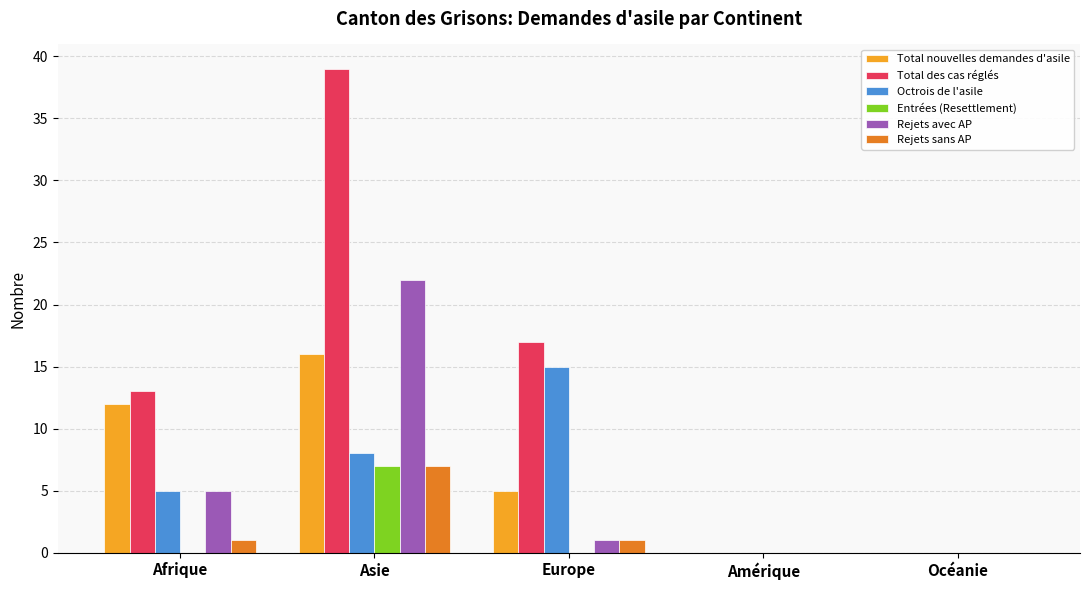

What value does the Total des cas réglés series have at Europe, to the nearest 5?

15